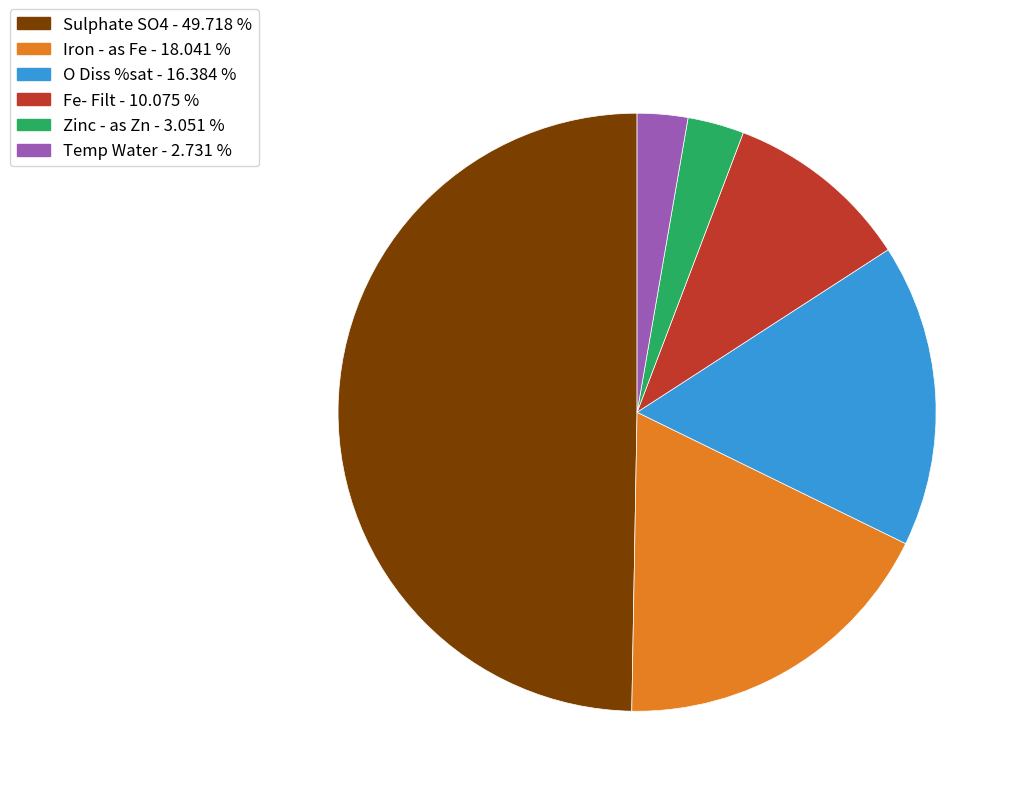

Does Temp Water - 2.731 % account for over 50% of the chart?

No